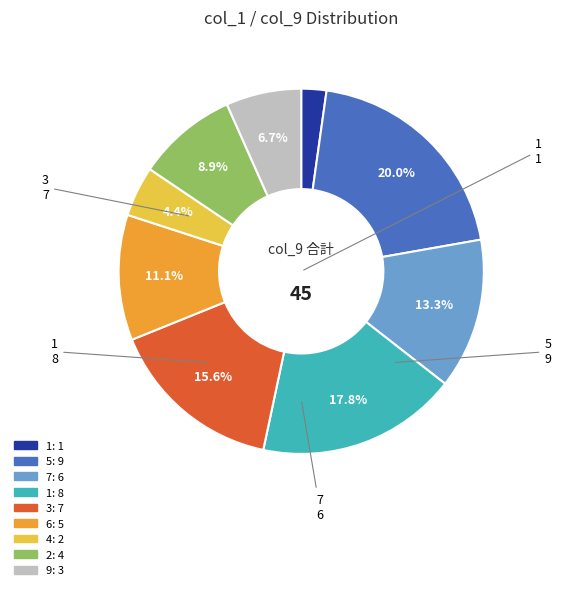

How many segments does this pie chart have?

9